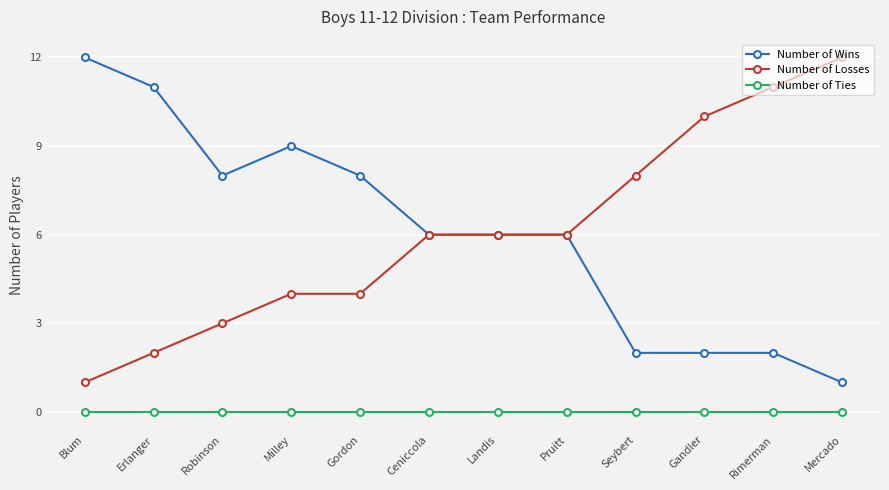

What is the label of the 12th point from the right?

Blum